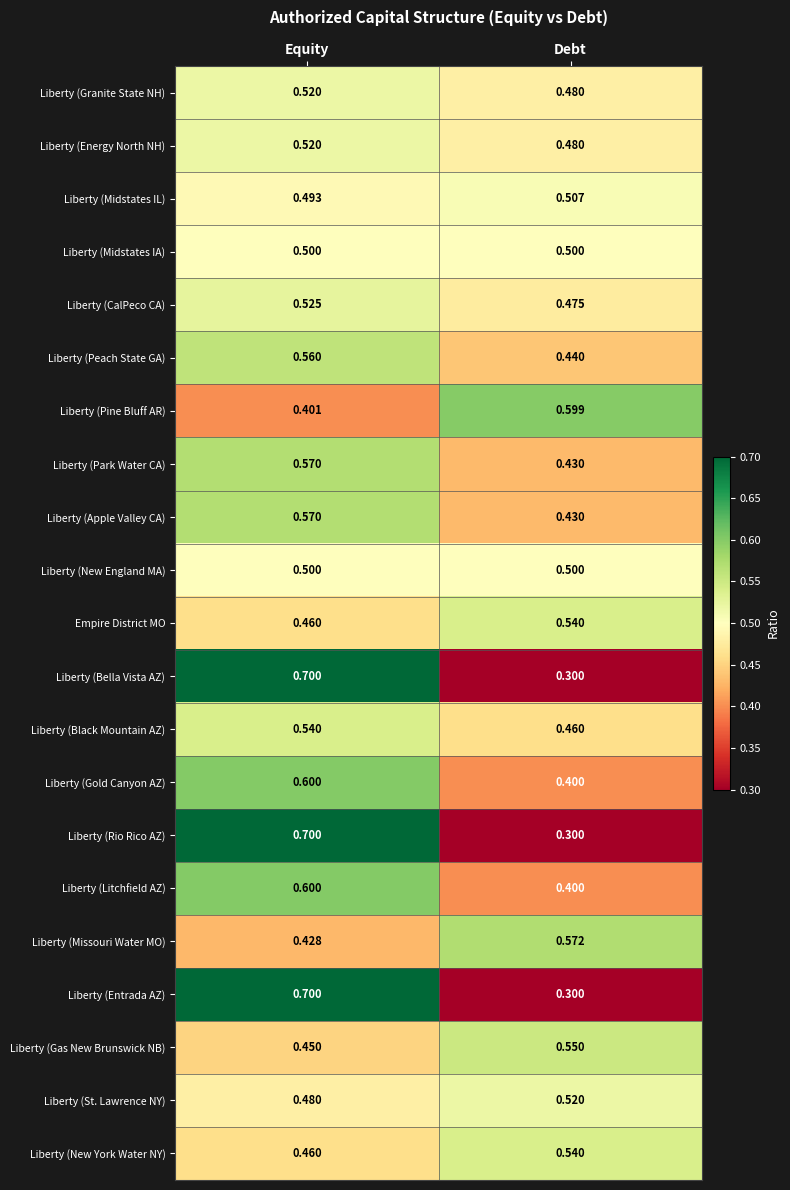

List the labels in order of Liberty (Bella Vista AZ) value, smallest first.

Debt, Equity